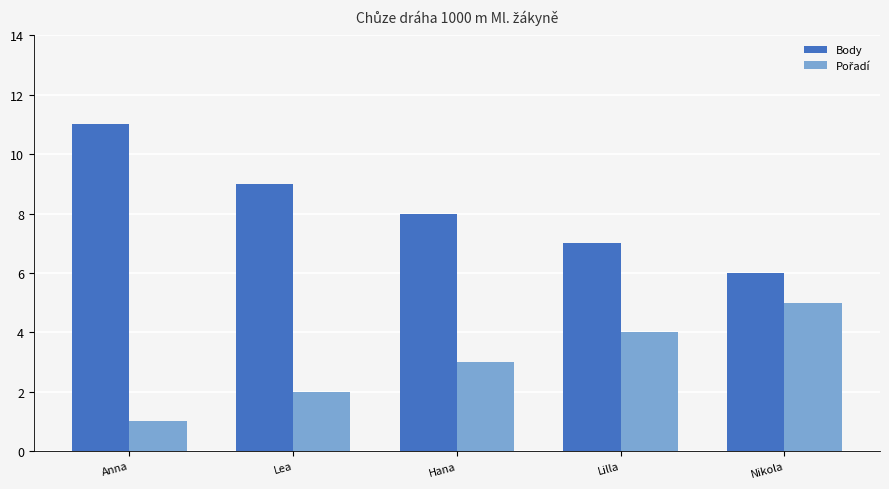

How many data points does each series have?

5